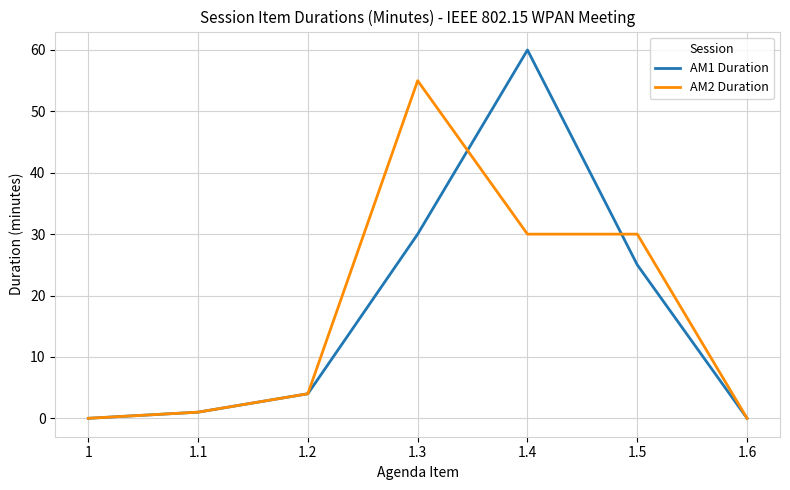

Is the value of AM2 Duration at 1.2 greater than the value of AM1 Duration at 1?

Yes